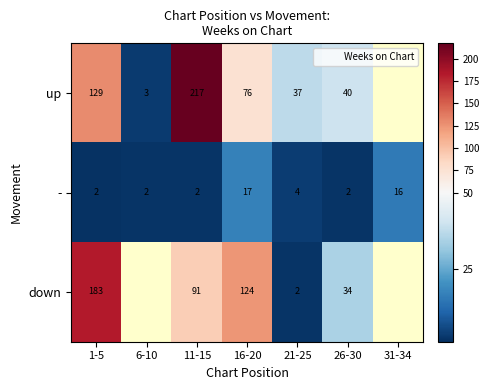

Rank the categories by - value from highest to lowest.

16-20, 31-34, 21-25, 6-10, 11-15, 26-30, 1-5